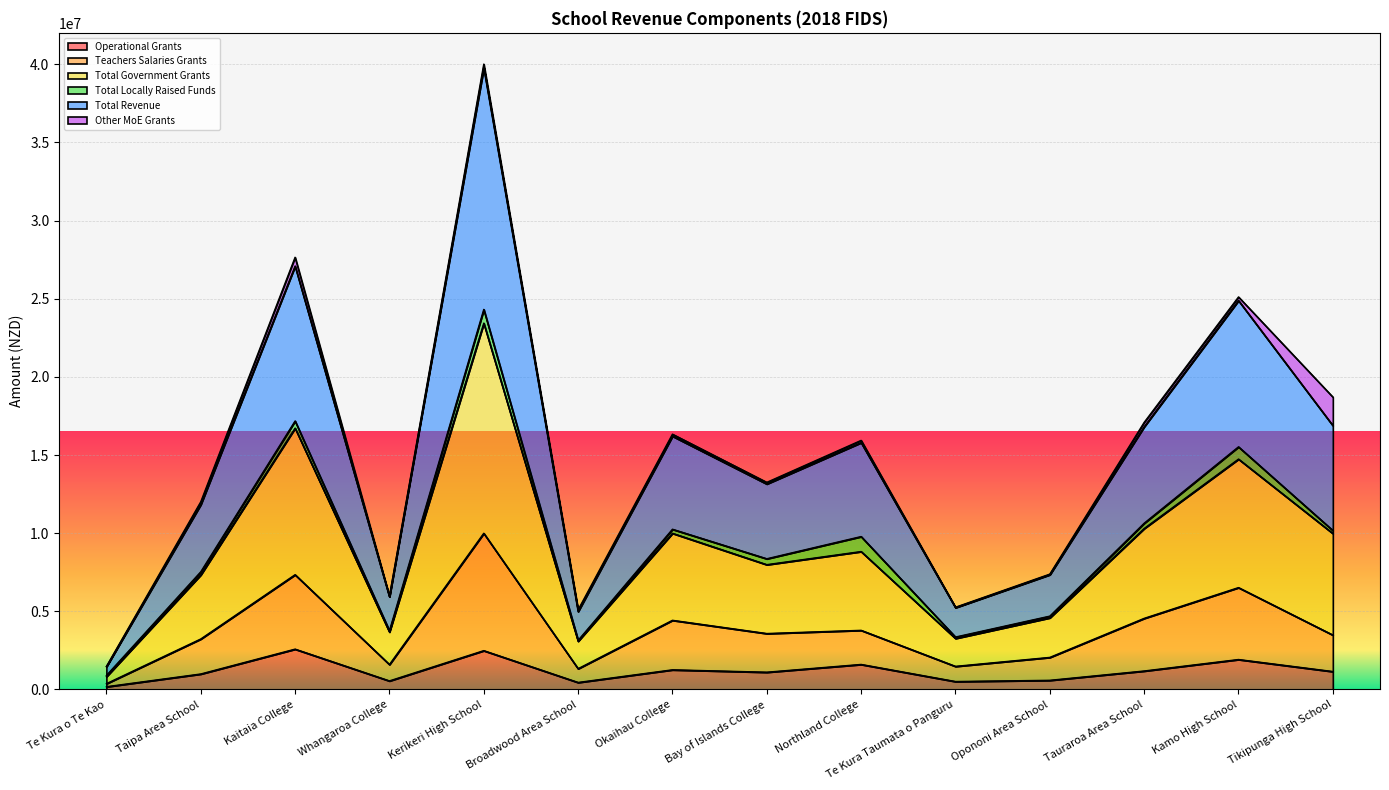

How many lines are shown in the chart?

6